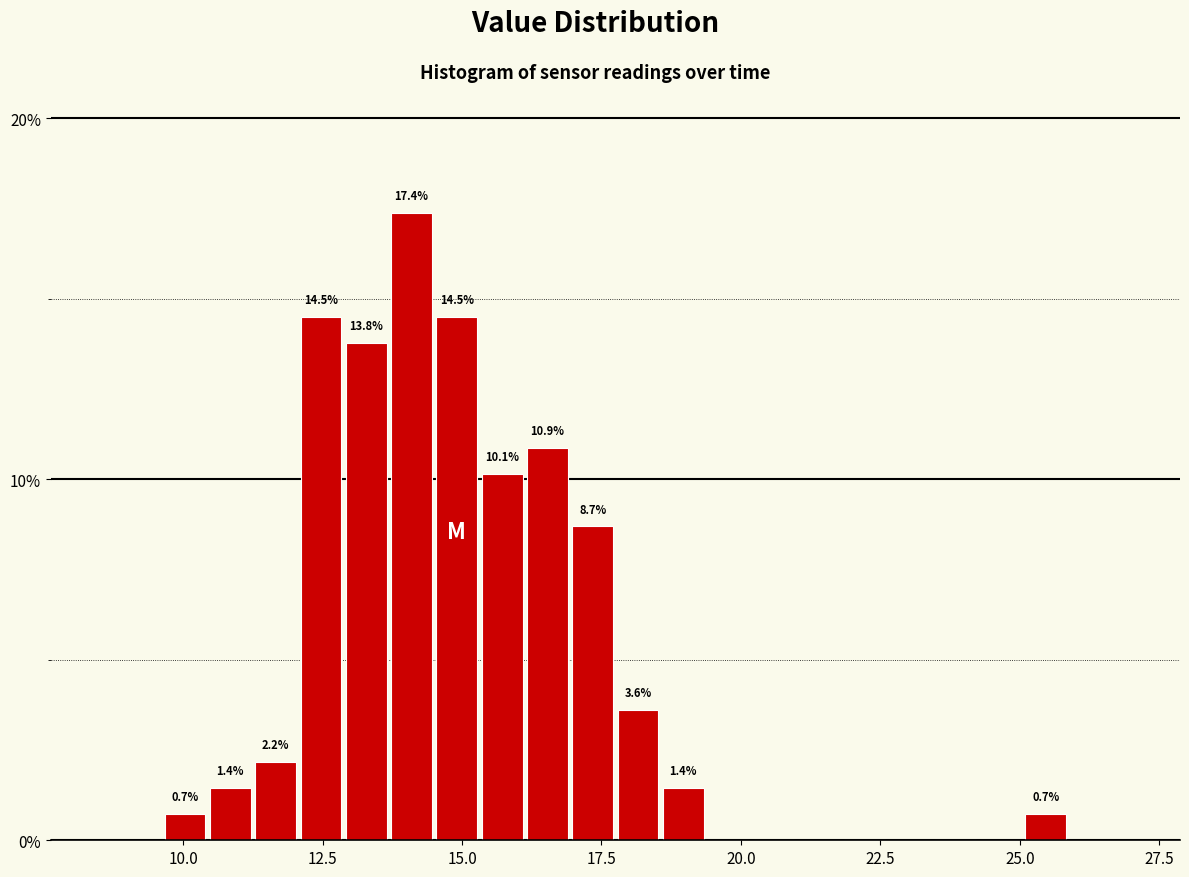

Read against the x-axis, roughly where is the centre of the tallest bar?

14.0